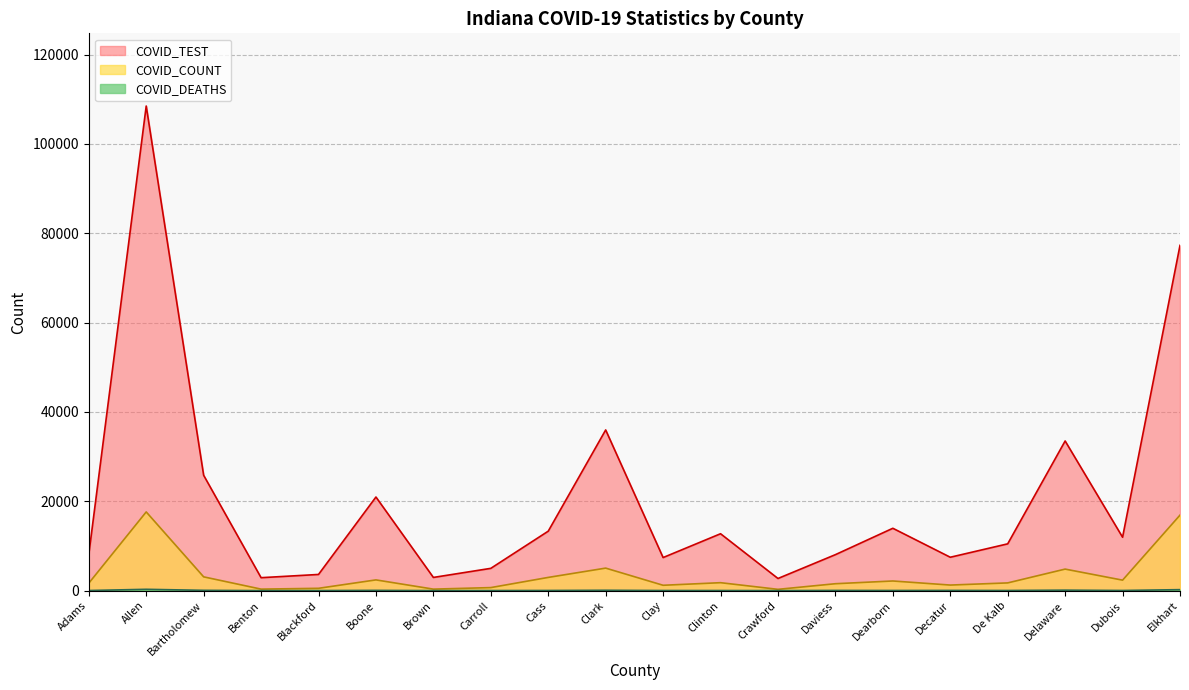

What position from the left is Delaware?

18